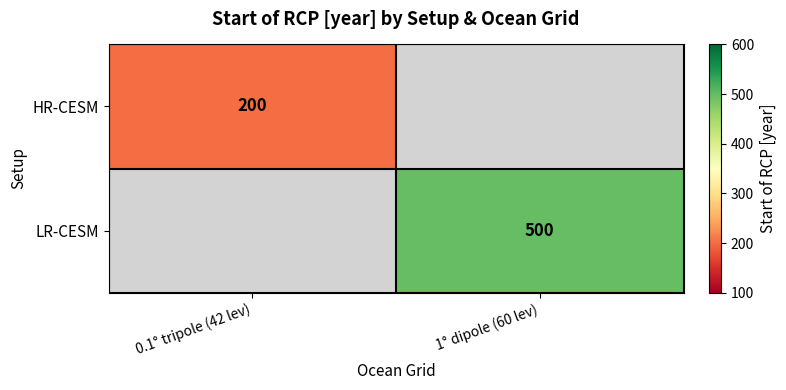

Count the number of data series in this chart.

2